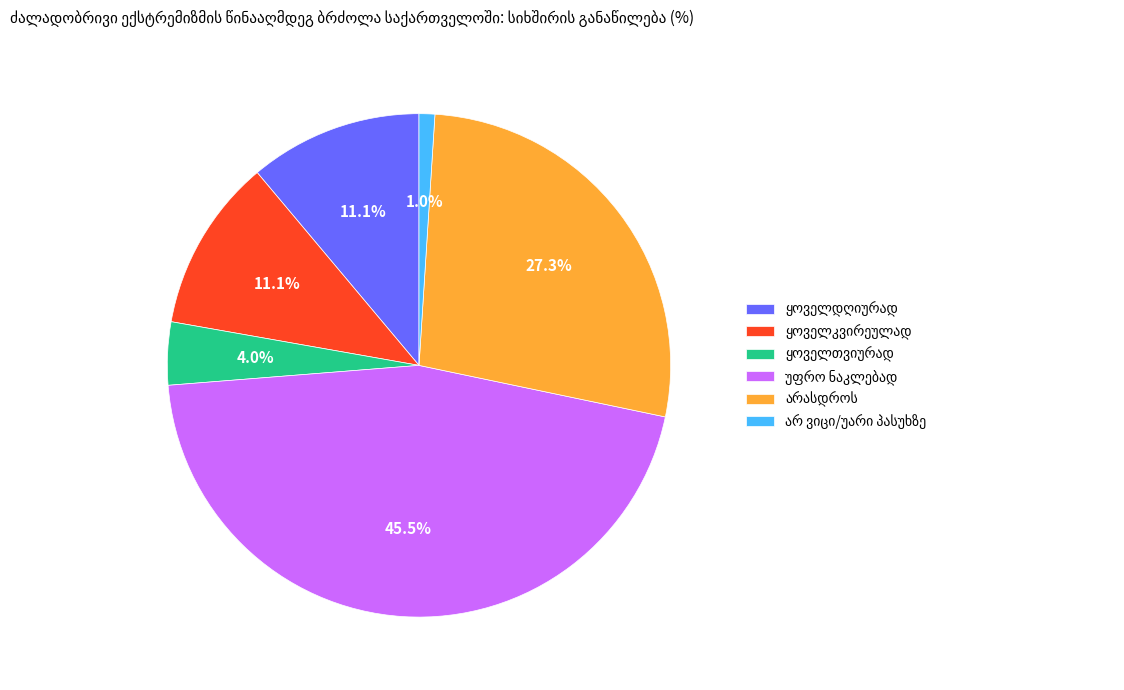

Is there any slice that represents more than half of the pie?

No